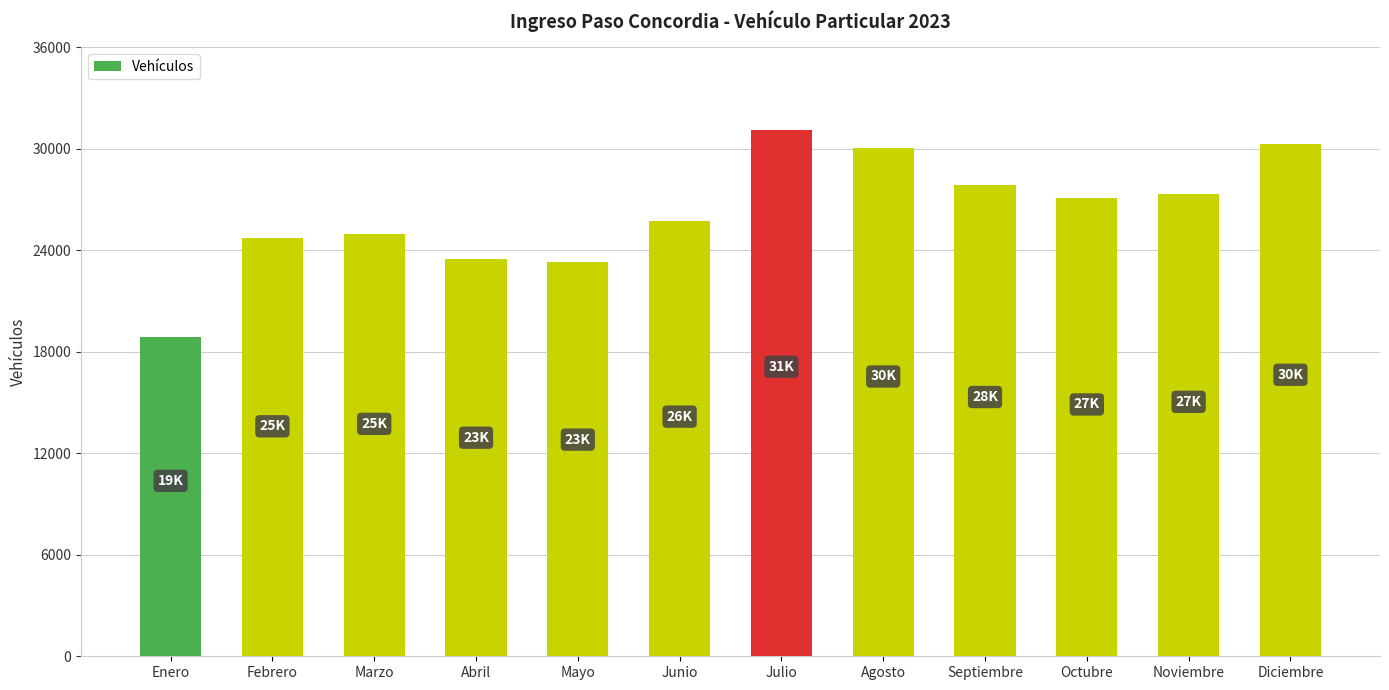

How many series are shown in this chart?

1